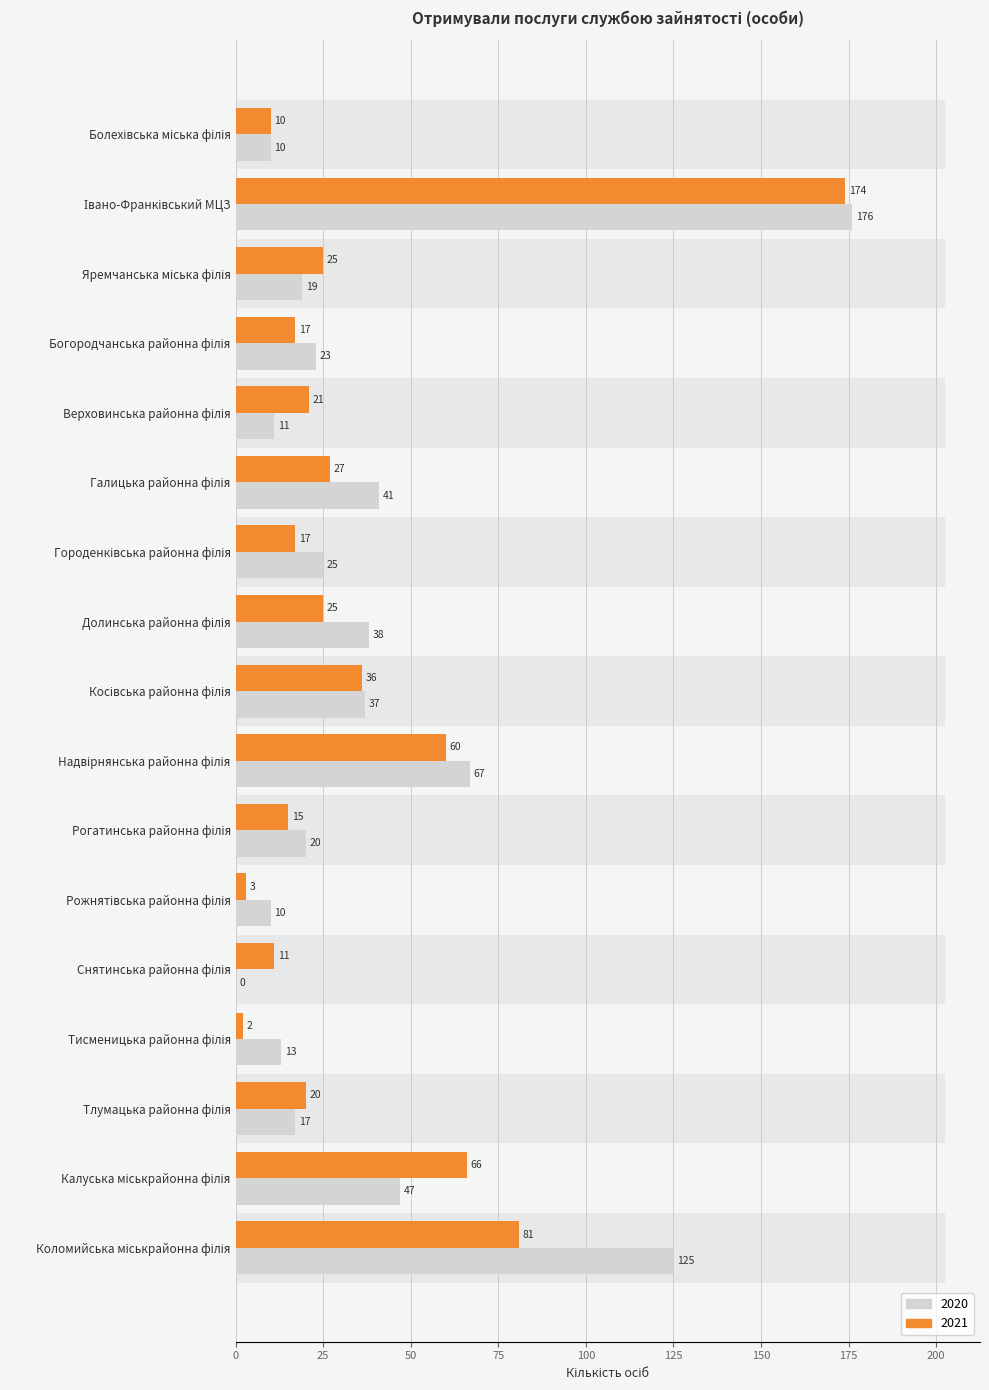

Rank the series by their average value, from lowest to highest.

2021, 2020